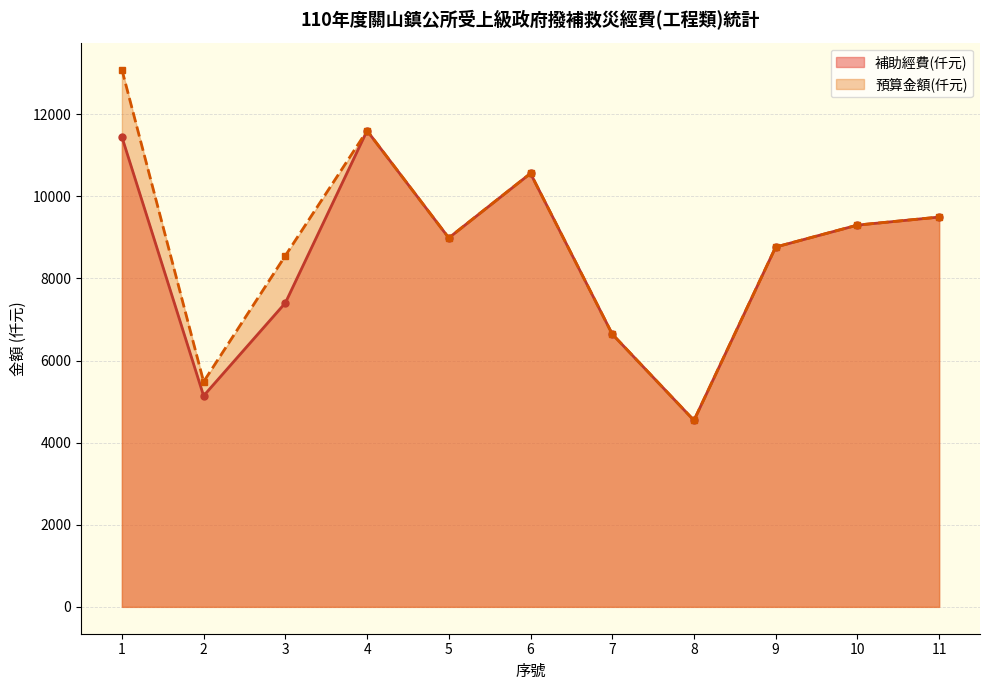

How many interior local peaks does the 補助經費(仟元) series have?

2